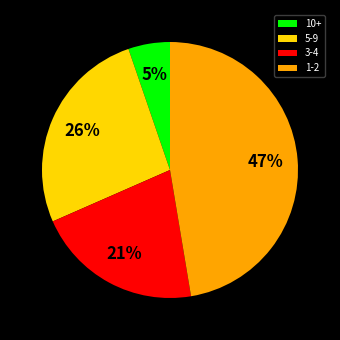

Approximately how many times larger is the value at 10+ compared to 1-2?

0.1